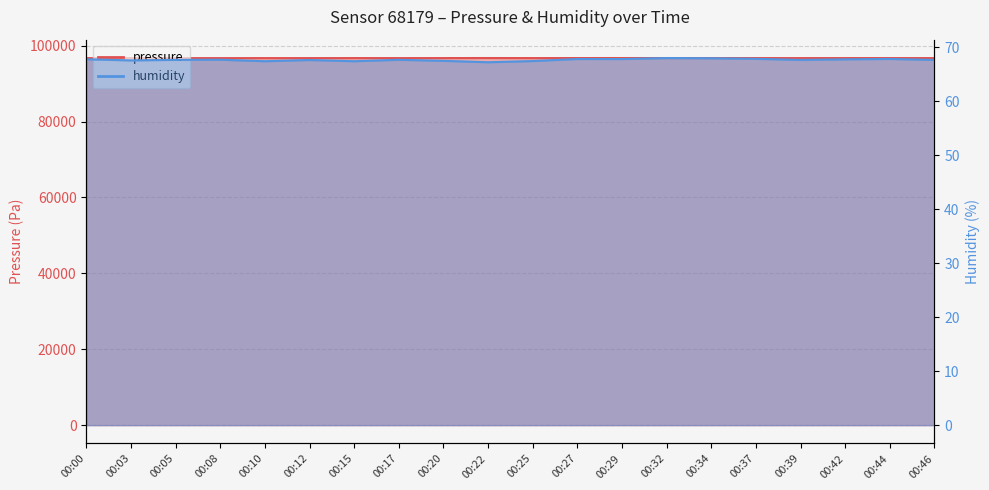

Does the chart have visible grid lines?

Yes